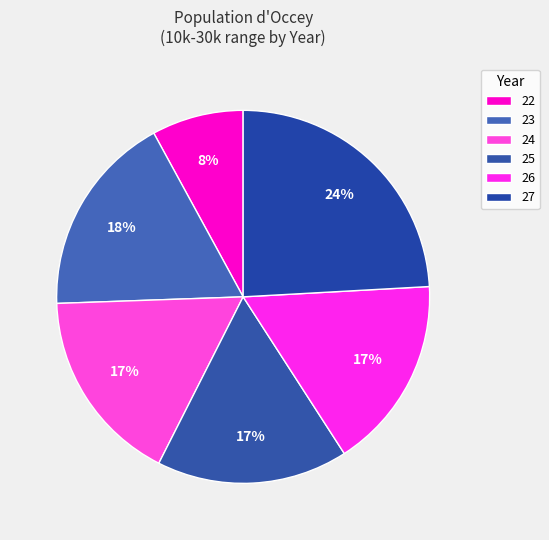

How many segments does this pie chart have?

6